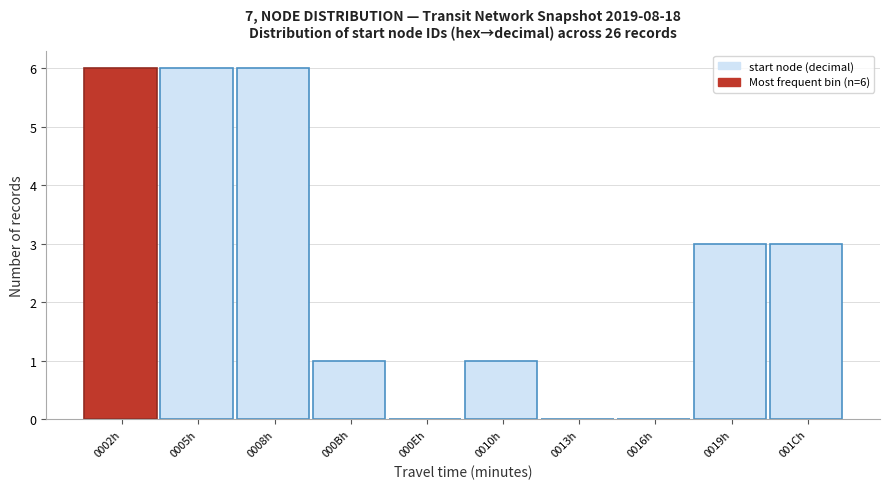

Reading right to left, transcribe all the data shown in this chart.

001Ch=3	0019h=3	0016h=0	0013h=0	0010h=1	000Eh=0	000Bh=1	0008h=6	0005h=6	0002h=6